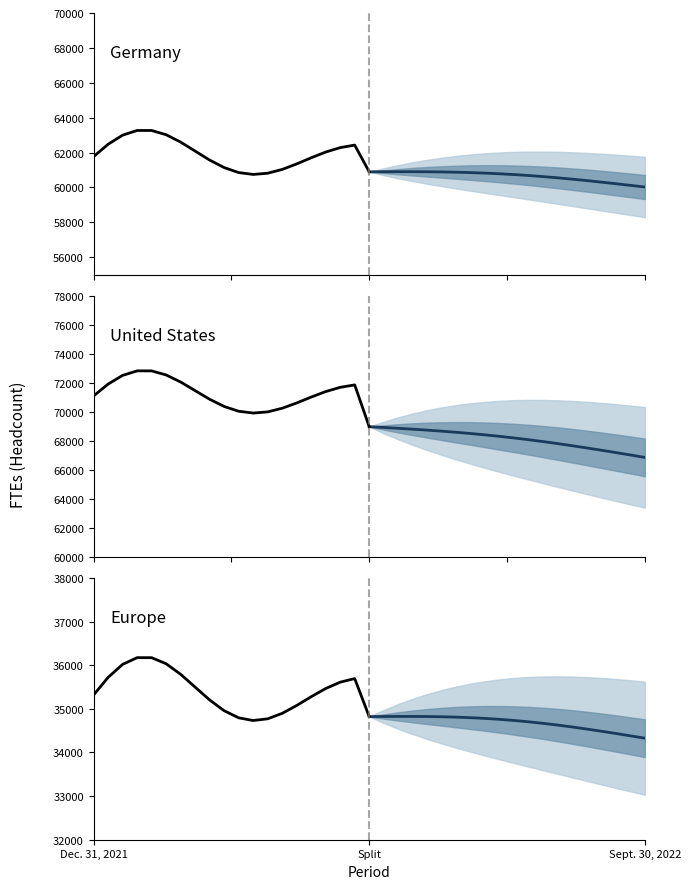

How many data points in Europe historical are above 35467?

10